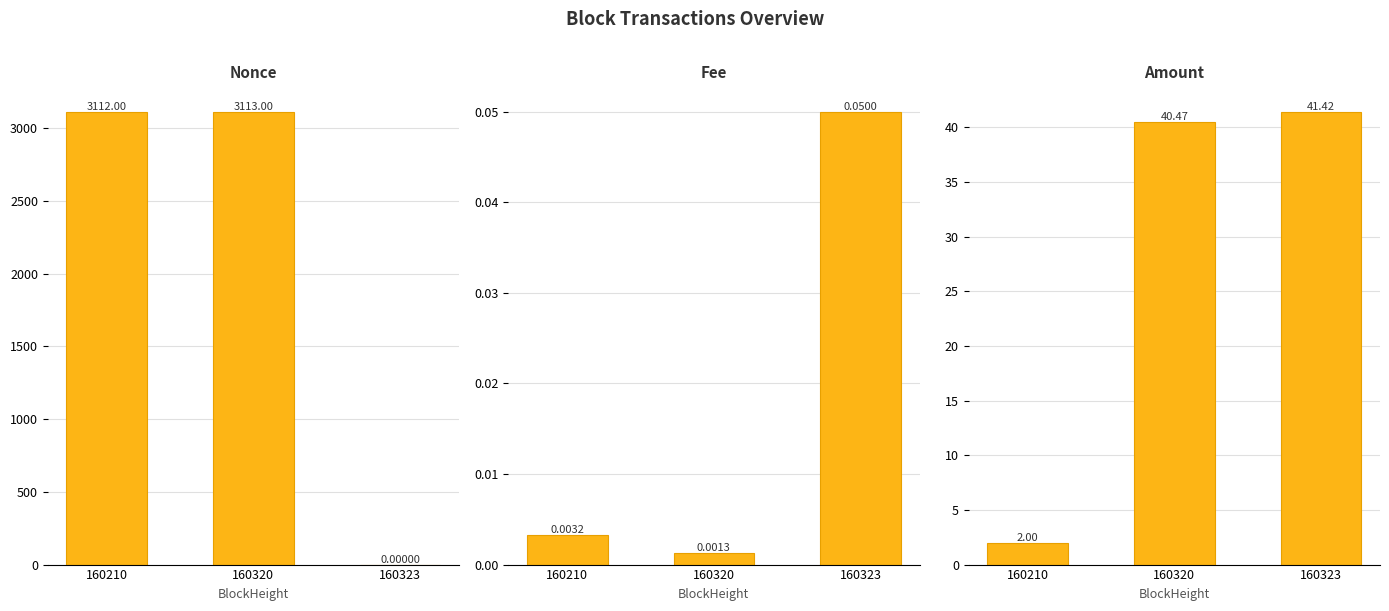

Reading left to right, transcribe all the data shown in this chart.

Nonce: 3112.0	3113.0	0.0
Fee: 0.0	0.0	0.1
Amount: 2.0	40.5	41.4